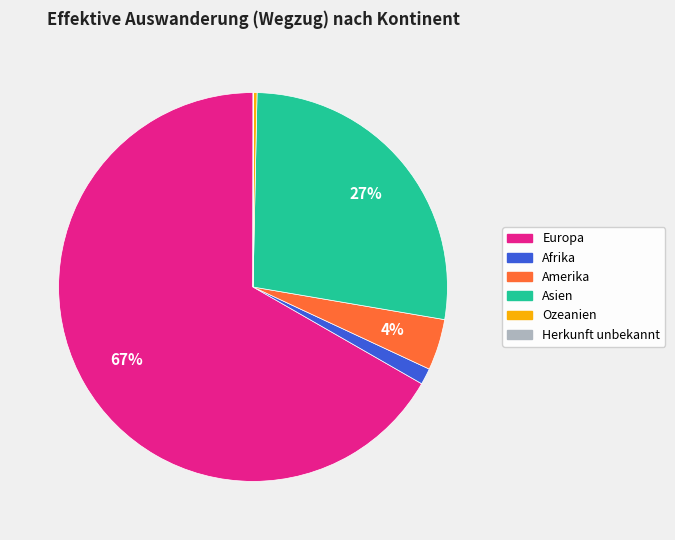

Which category has the biggest portion of the pie?

Europa